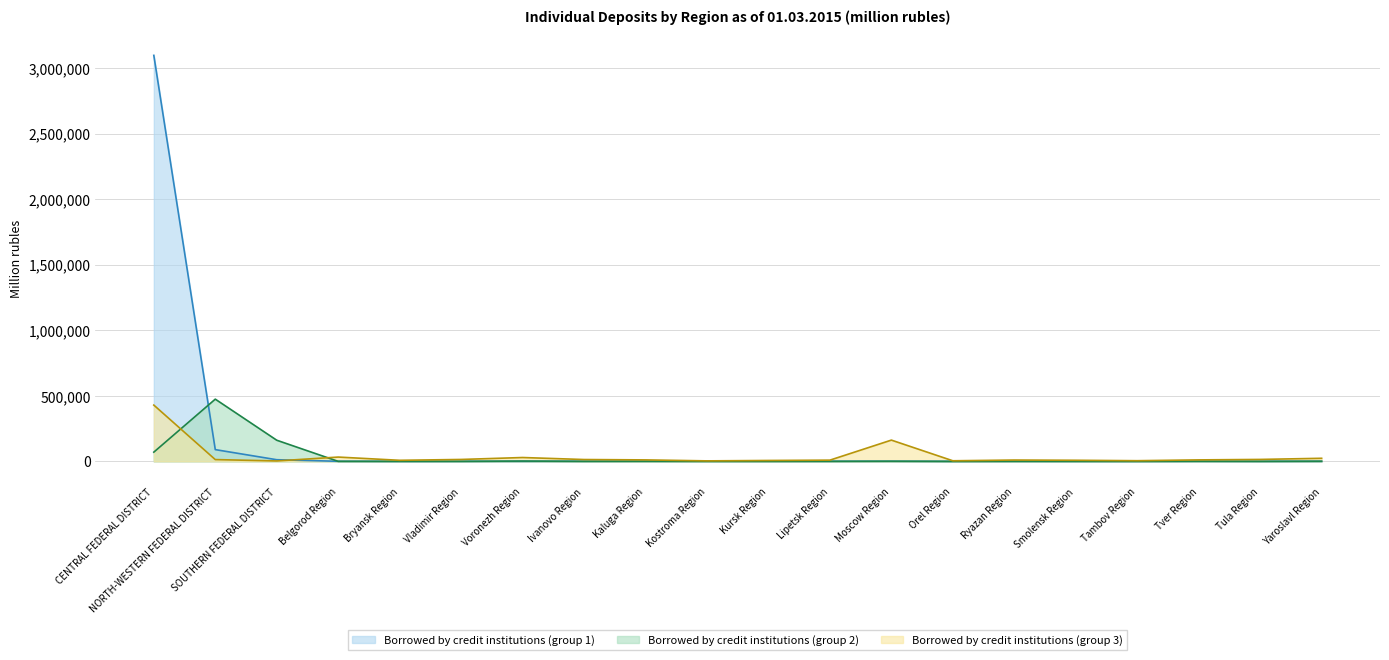

The Borrowed by credit institutions (group 2) series shows 87 at Ivanovo Region. True or false?

False